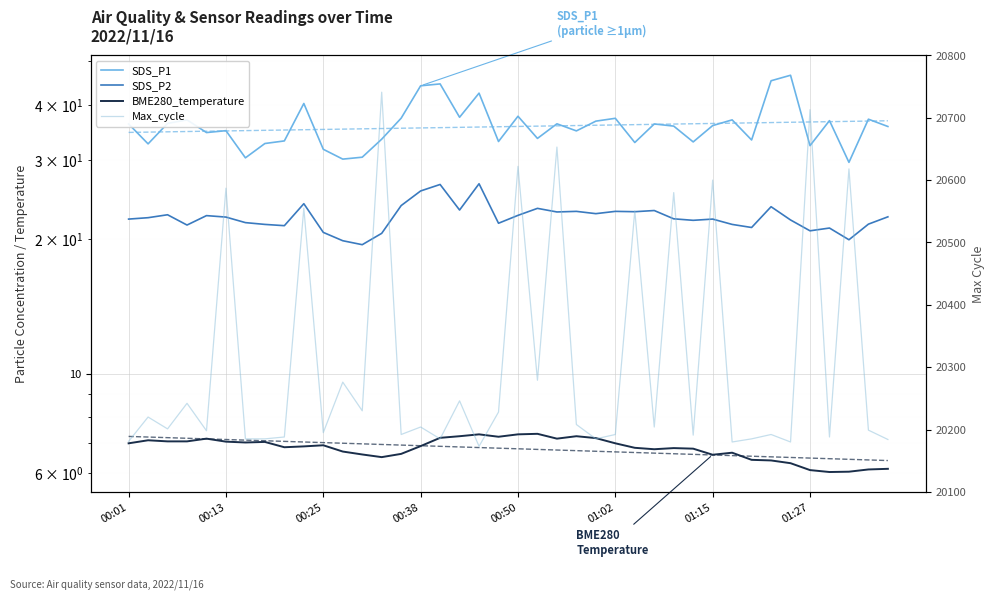

What is the difference between the highest and lowest values at 37?

20612.0